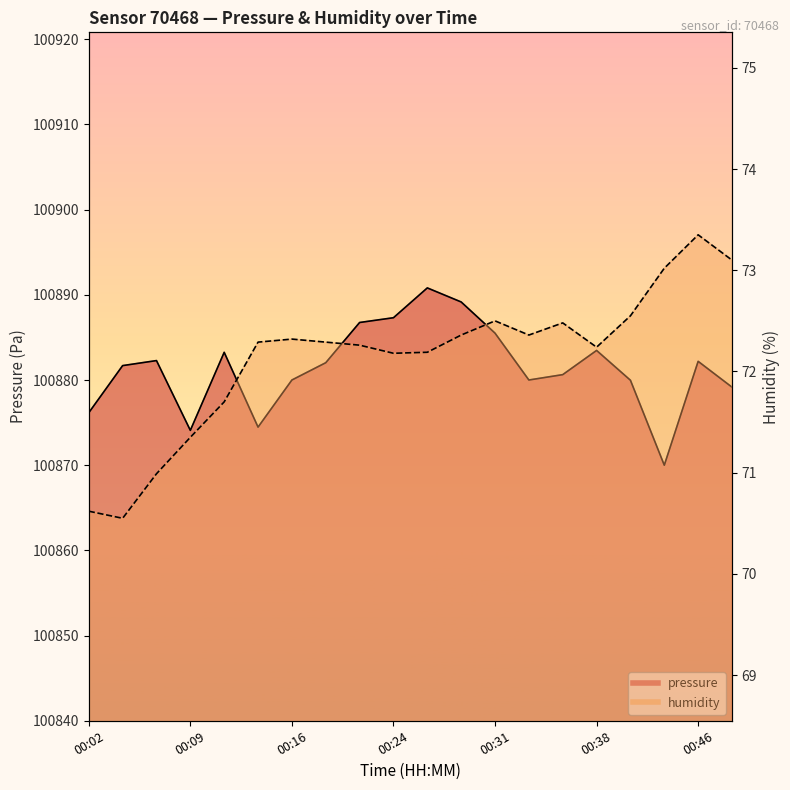

True or false: pressure and humidity intersect in this chart.

False